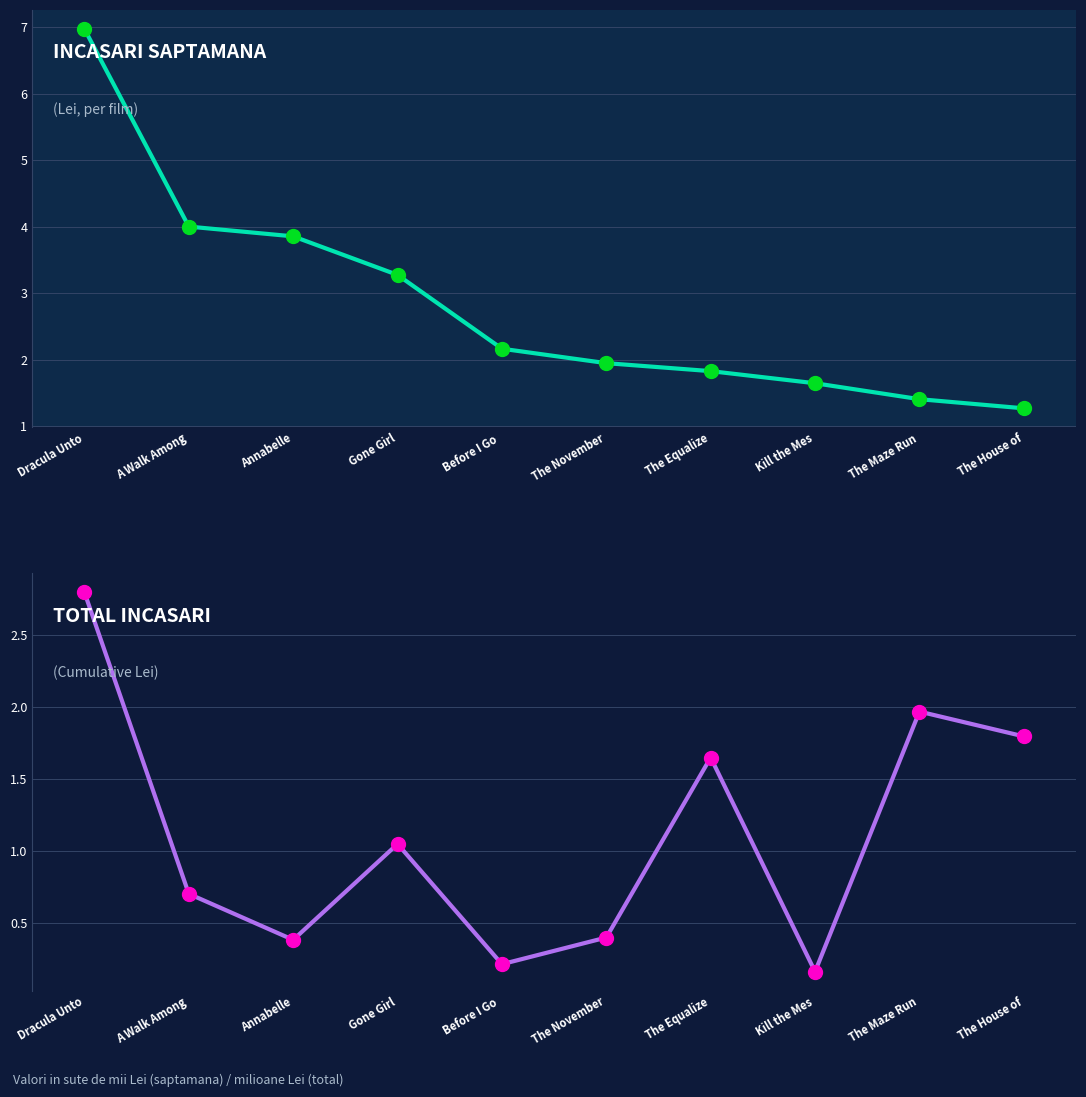

Which series has the largest total across all categories?

Incasari saptamana